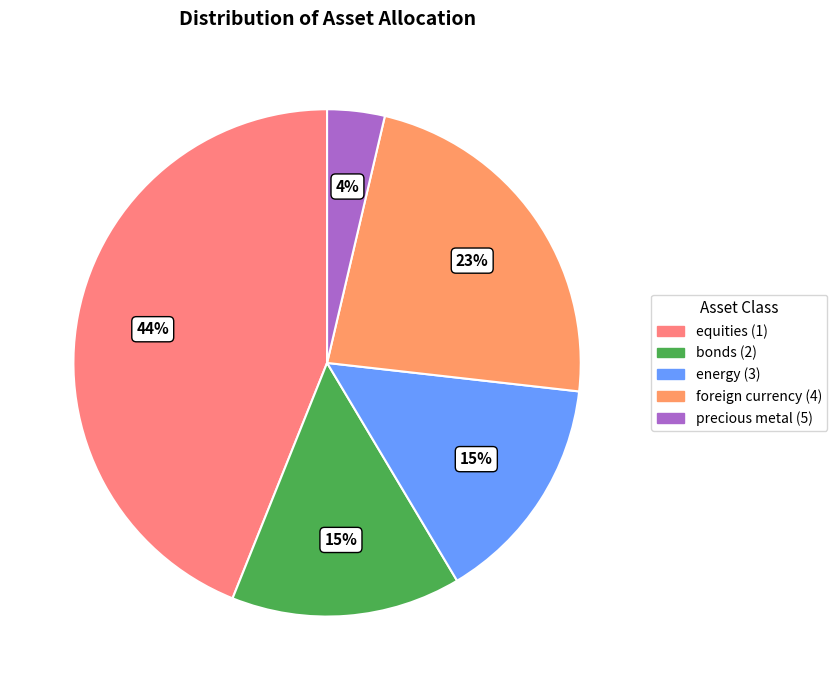

Does bonds (2) account for over 50% of the chart?

No